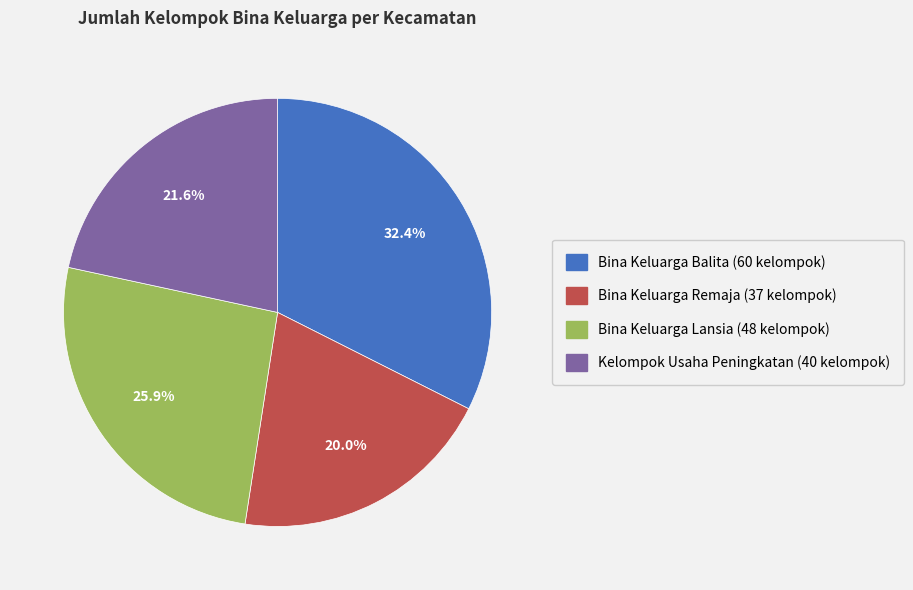

Does any single category account for the majority?

No